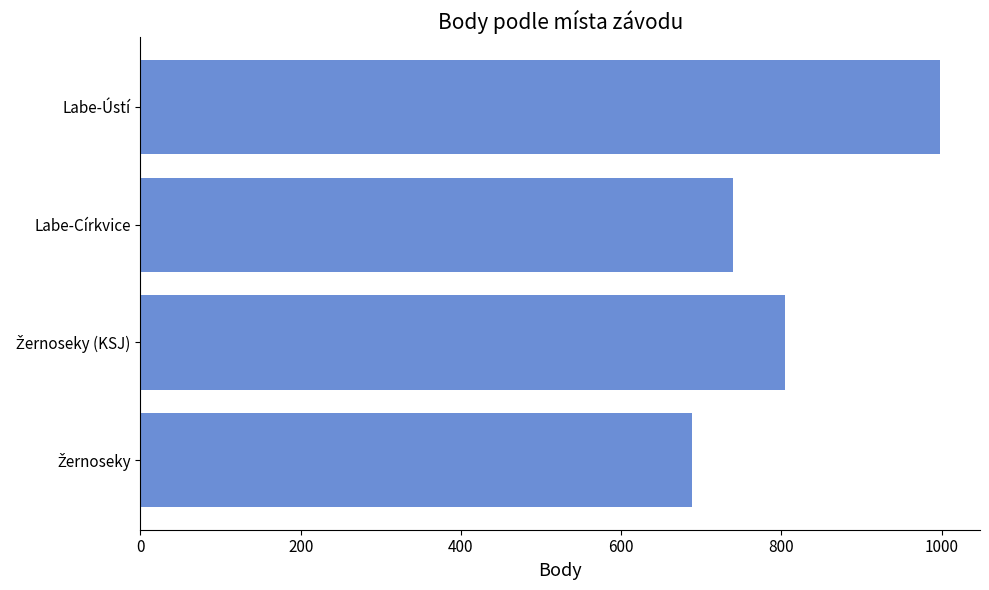

What is the sum of all values?

3230